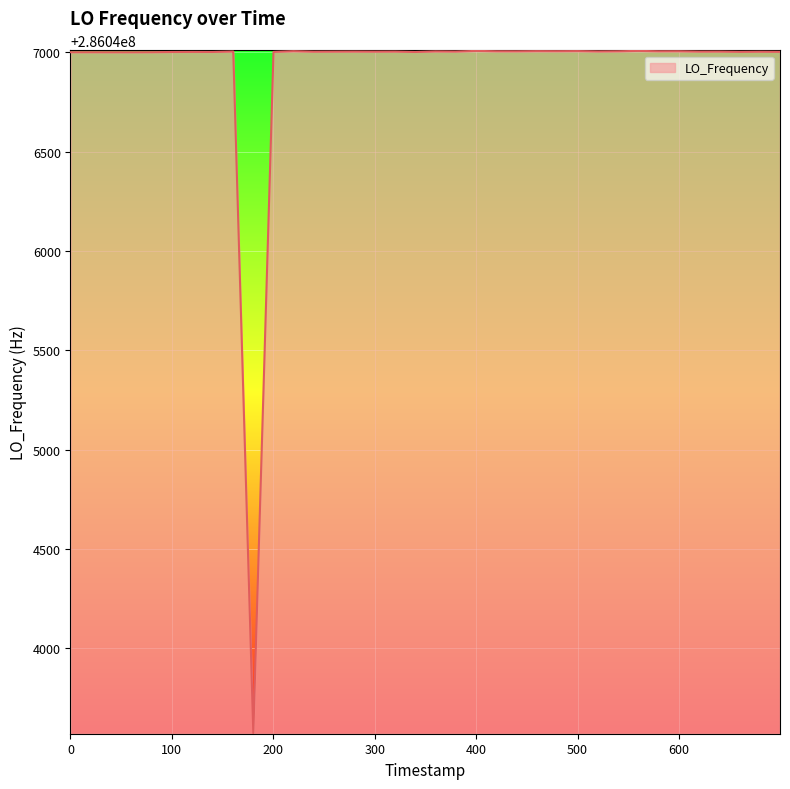

What is the greatest value displayed?

286047007.0